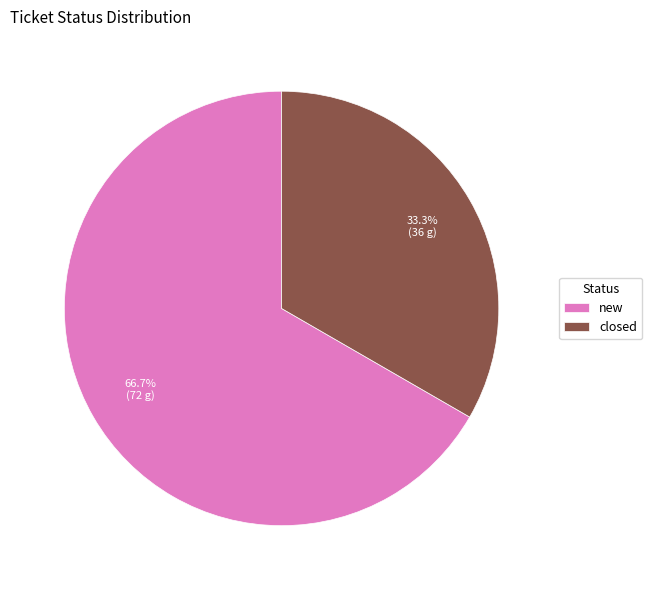

To the nearest percent, what portion does new represent?

67%